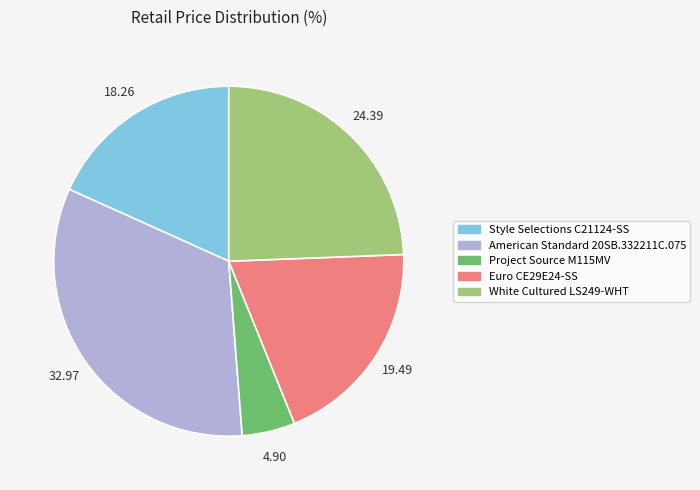

Is there a majority slice in this chart?

No